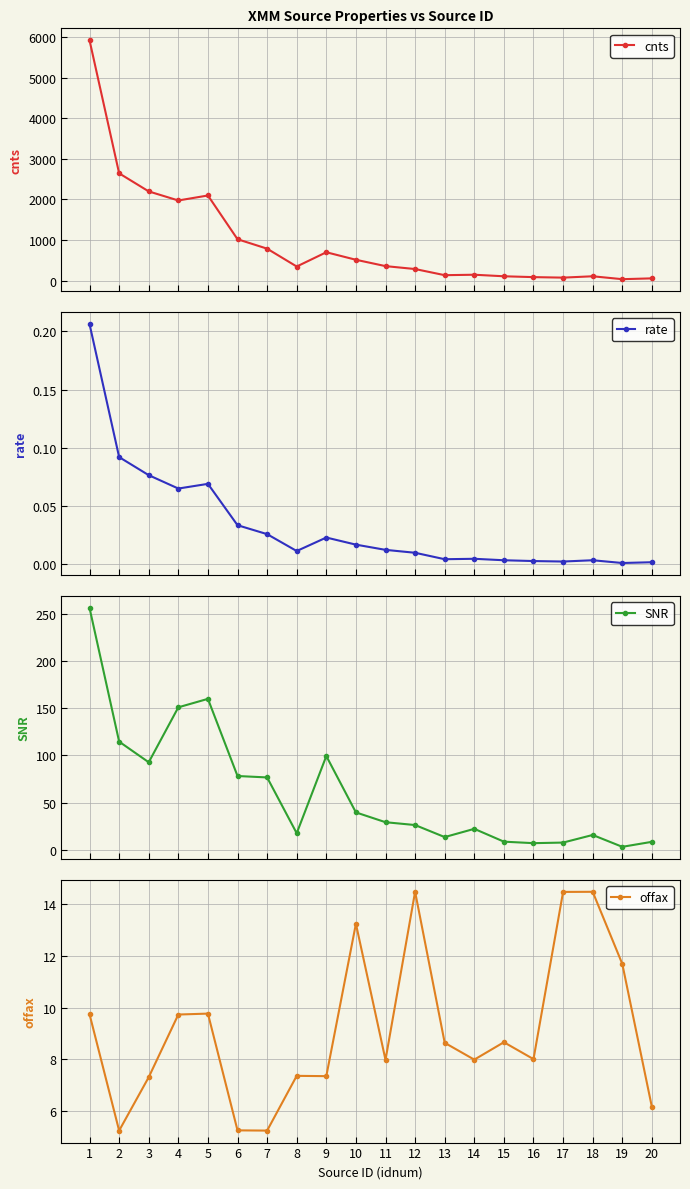

True or false: offax and rate intersect in this chart.

False